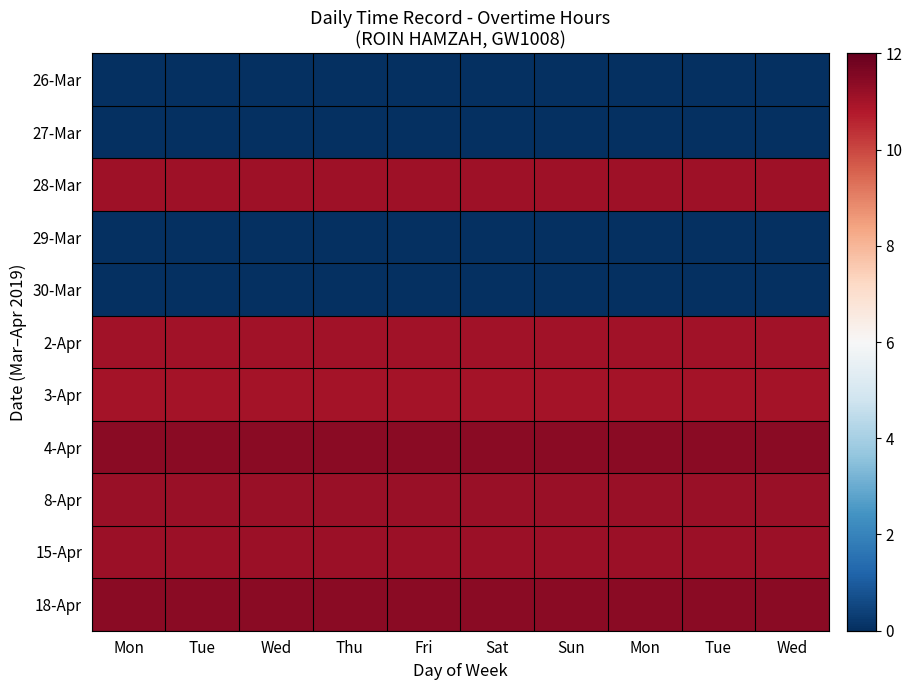

Reading left to right, extract all data points from this chart.

26-Mar: Mon=0.0	Tue=0.0	Wed=0.0	Thu=0.0	Fri=0.0	Sat=0.0	Sun=0.0	Mon=0.0	Tue=0.0	Wed=0.0
27-Mar: Mon=0.0	Tue=0.0	Wed=0.0	Thu=0.0	Fri=0.0	Sat=0.0	Sun=0.0	Mon=0.0	Tue=0.0	Wed=0.0
28-Mar: Mon=11.1	Tue=11.1	Wed=11.1	Thu=11.1	Fri=11.1	Sat=11.1	Sun=11.1	Mon=11.1	Tue=11.1	Wed=11.1
29-Mar: Mon=0.0	Tue=0.0	Wed=0.0	Thu=0.0	Fri=0.0	Sat=0.0	Sun=0.0	Mon=0.0	Tue=0.0	Wed=0.0
30-Mar: Mon=0.0	Tue=0.0	Wed=0.0	Thu=0.0	Fri=0.0	Sat=0.0	Sun=0.0	Mon=0.0	Tue=0.0	Wed=0.0
2-Apr: Mon=11.0	Tue=11.0	Wed=11.0	Thu=11.0	Fri=11.0	Sat=11.0	Sun=11.0	Mon=11.0	Tue=11.0	Wed=11.0
3-Apr: Mon=11.0	Tue=11.0	Wed=11.0	Thu=11.0	Fri=11.0	Sat=11.0	Sun=11.0	Mon=11.0	Tue=11.0	Wed=11.0
4-Apr: Mon=11.4	Tue=11.4	Wed=11.4	Thu=11.4	Fri=11.4	Sat=11.4	Sun=11.4	Mon=11.4	Tue=11.4	Wed=11.4
8-Apr: Mon=11.2	Tue=11.2	Wed=11.2	Thu=11.2	Fri=11.2	Sat=11.2	Sun=11.2	Mon=11.2	Tue=11.2	Wed=11.2
15-Apr: Mon=11.1	Tue=11.1	Wed=11.1	Thu=11.1	Fri=11.1	Sat=11.1	Sun=11.1	Mon=11.1	Tue=11.1	Wed=11.1
18-Apr: Mon=11.4	Tue=11.4	Wed=11.4	Thu=11.4	Fri=11.4	Sat=11.4	Sun=11.4	Mon=11.4	Tue=11.4	Wed=11.4